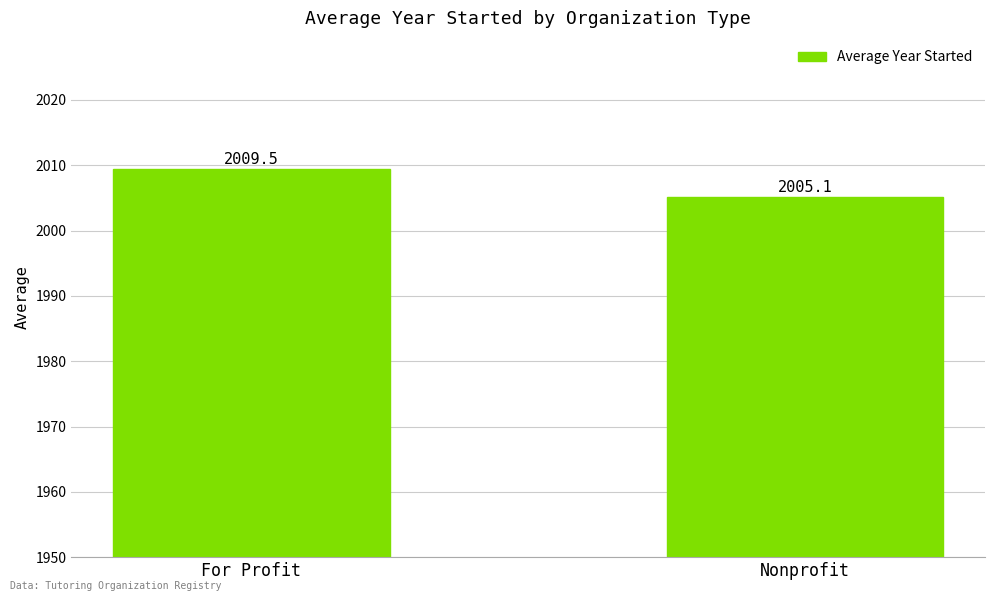

True or false: the data shows 2009.5 at For Profit.

True